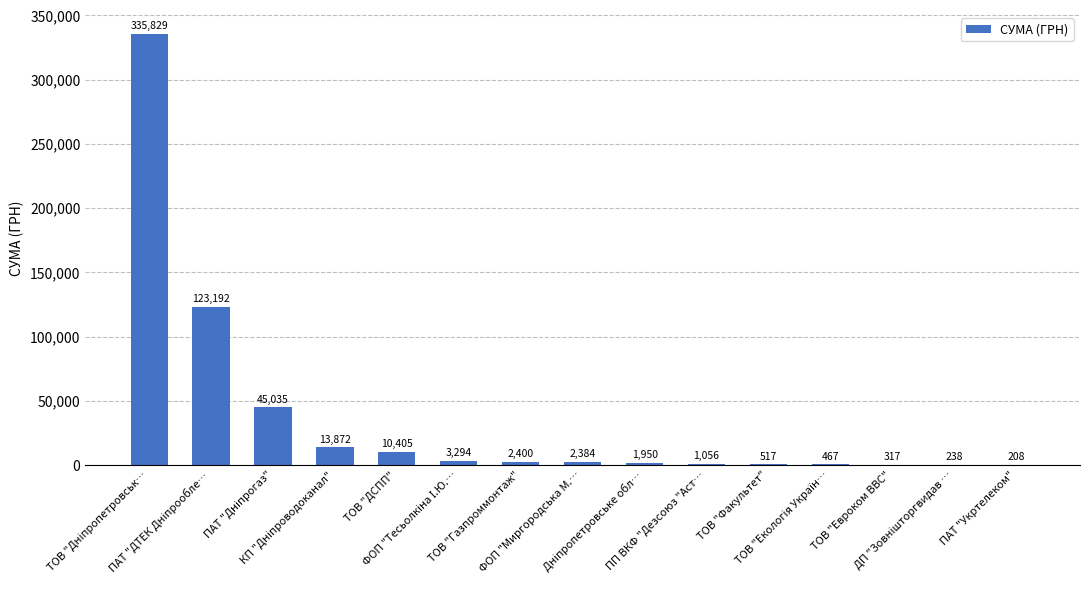

Count the number of data series in this chart.

1